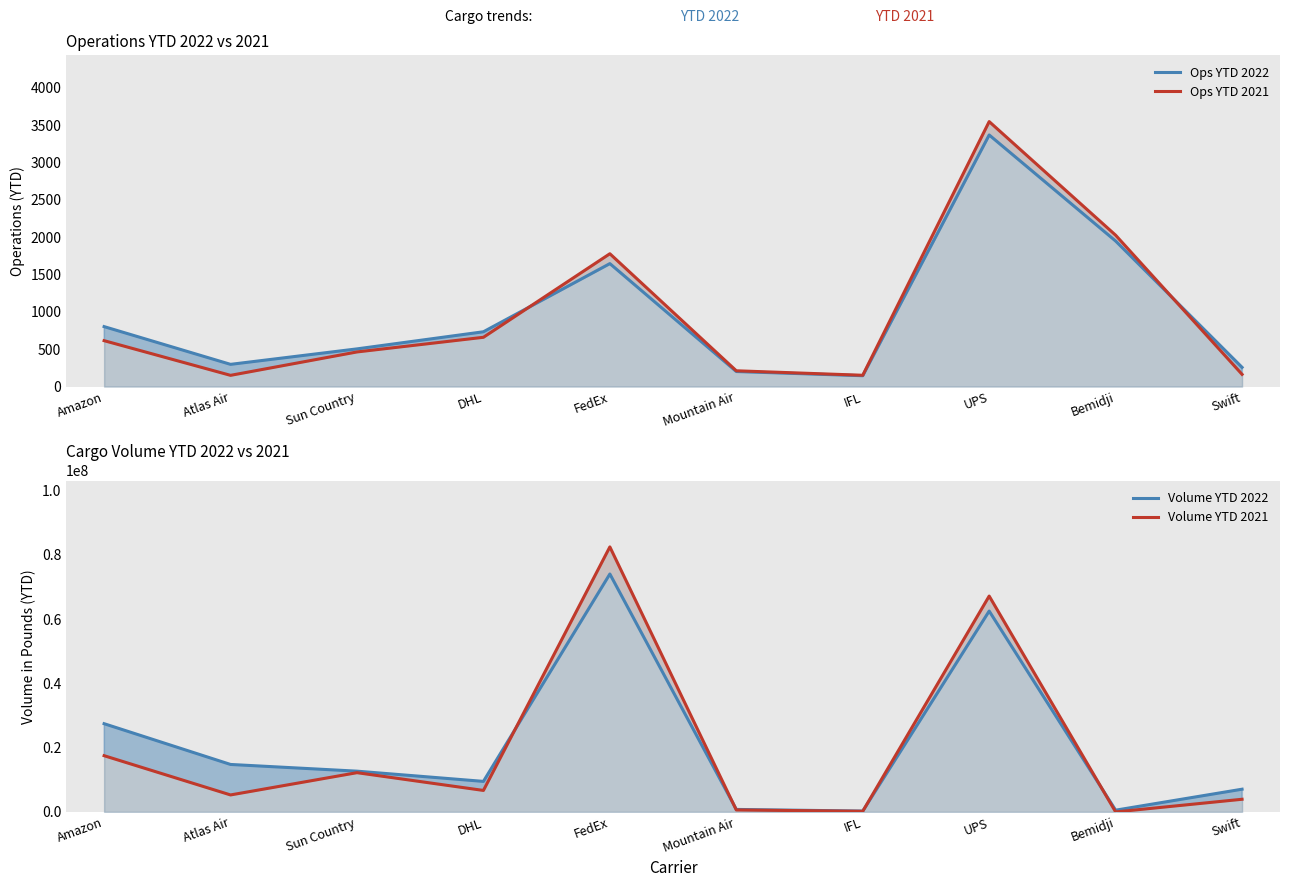

The Ops YTD 2022 series shows 349 at Amazon. True or false?

False